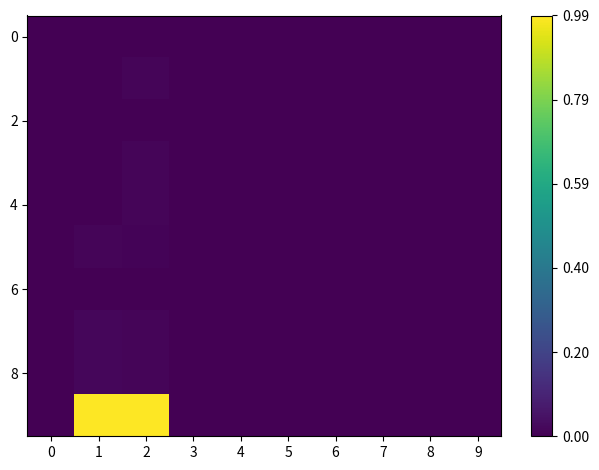

At how many categories does at least one series exceed 0?

2